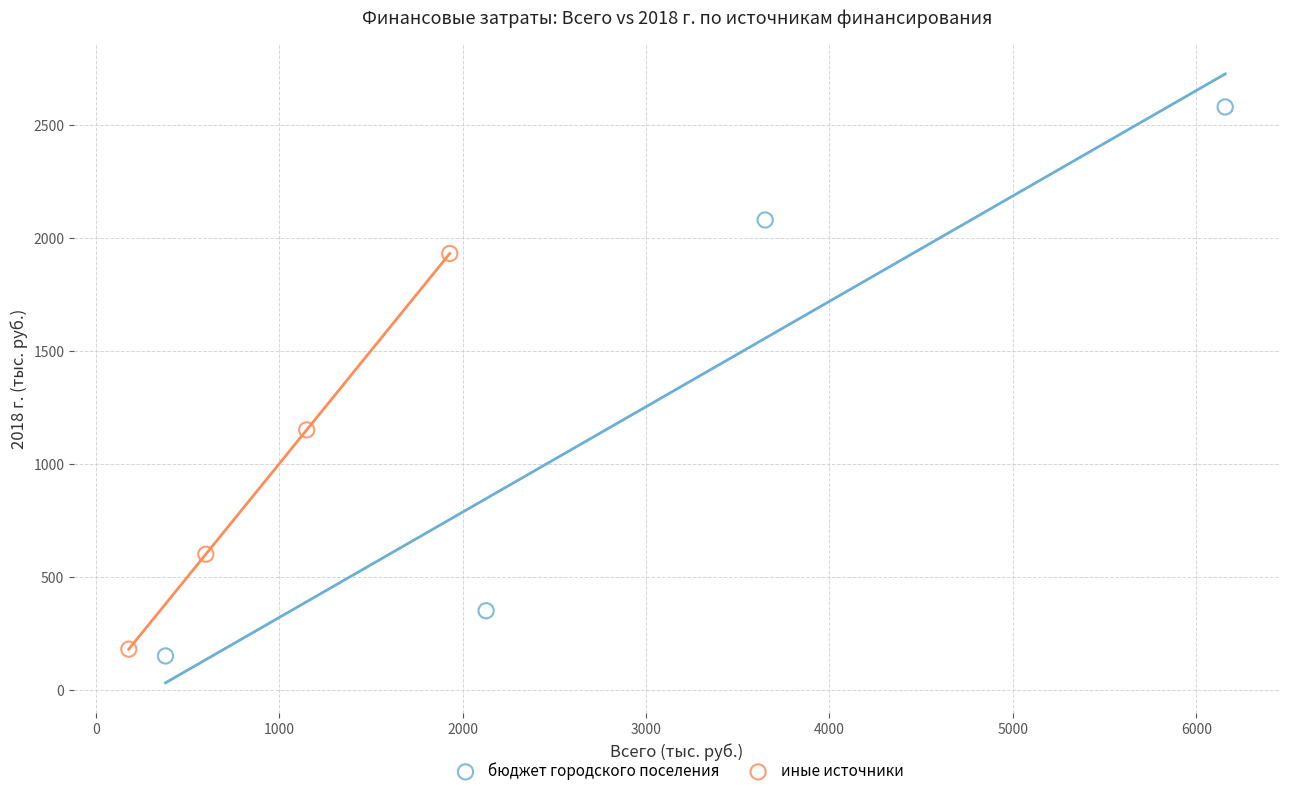

Which series contains the highest Y value?

бюджет городского поселения